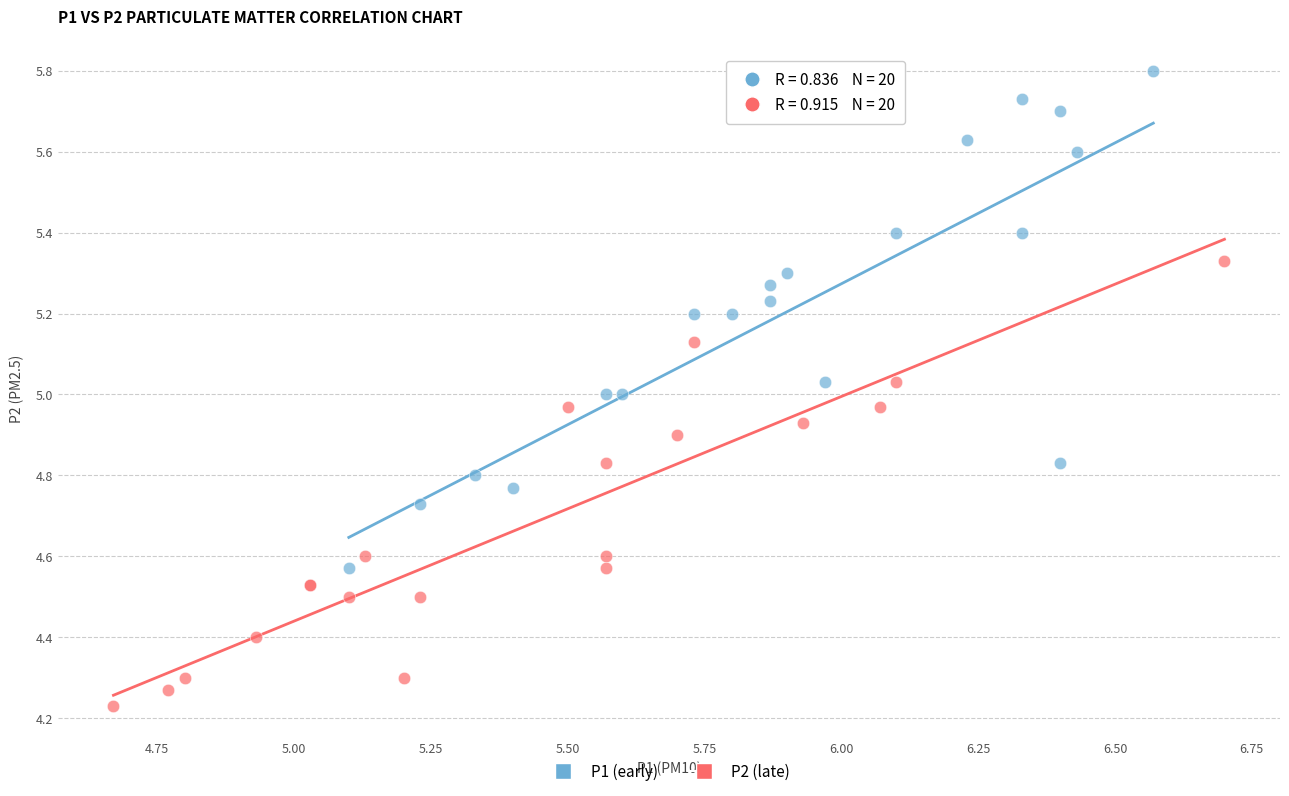

Which series contains the highest Y value?

P1 (early)